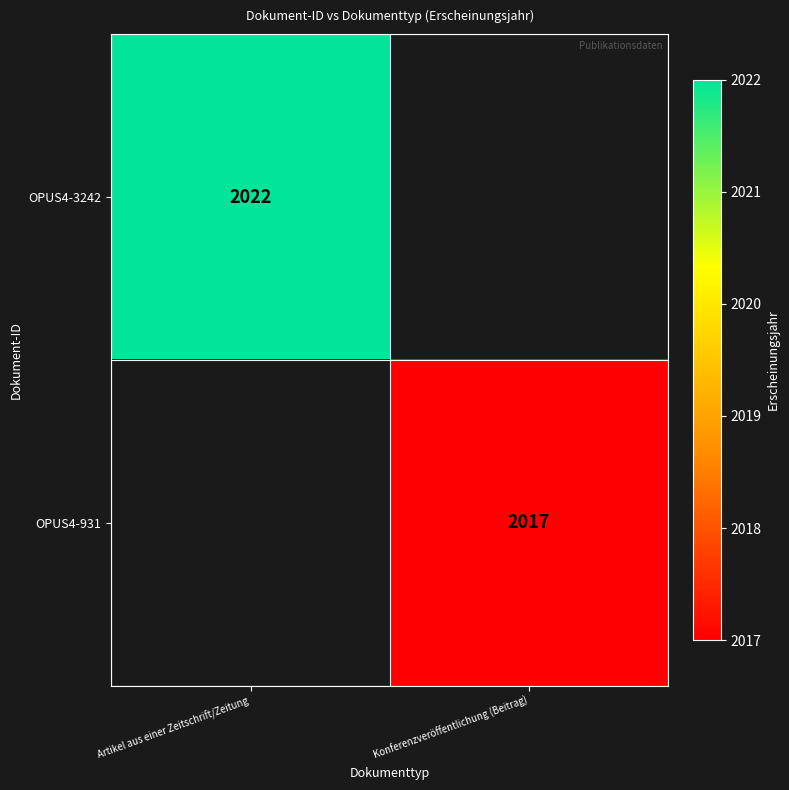

Which label corresponds to the smallest value in the chart?

Konferenzveröffentlichung (Beitrag)